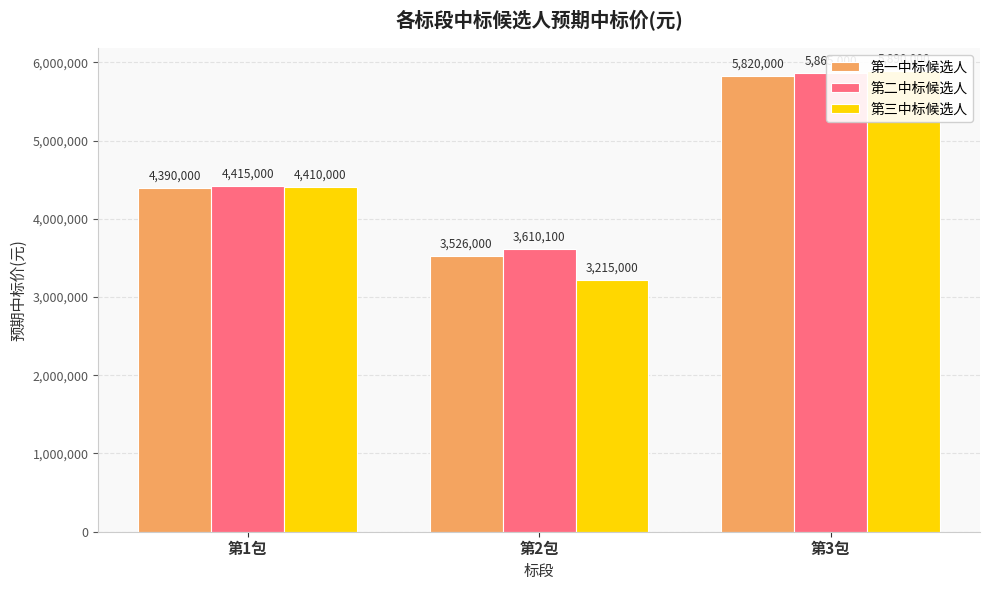

True or false: 第二中标候选人 has a value of 3610100 at 第2包.

True